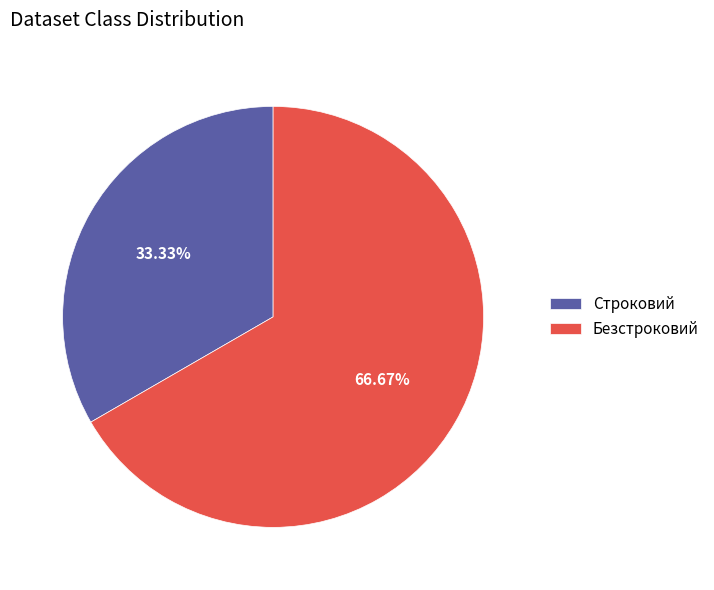

How much of the chart is everything except Строковий?

66.7%